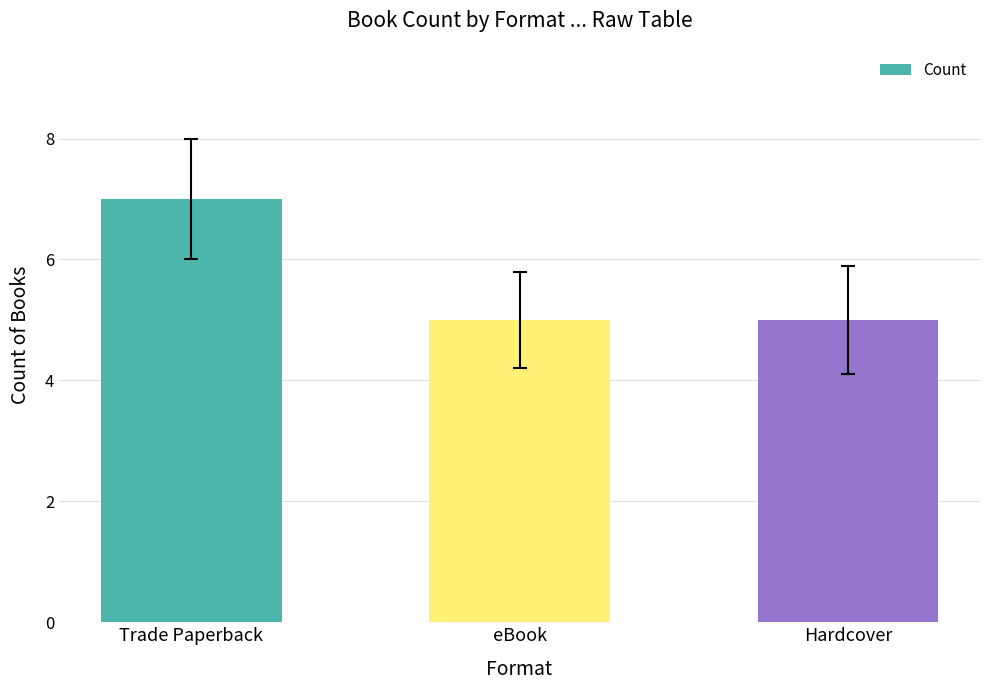

What is the sum of the values at Hardcover and eBook?

10